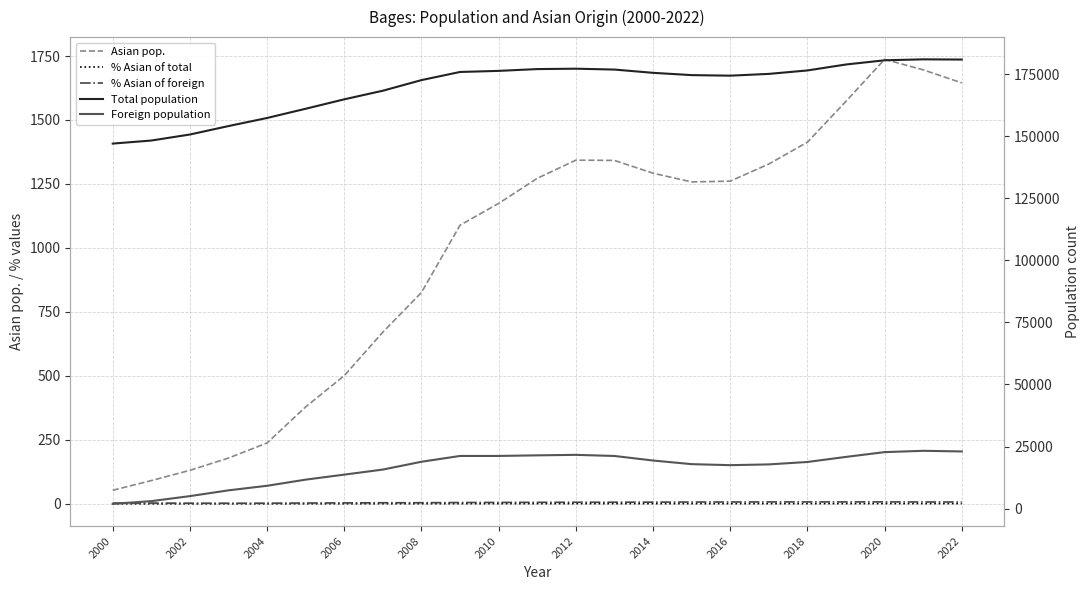

What is the sum of the Foreign population values at 2002 and 2020?

24206.0